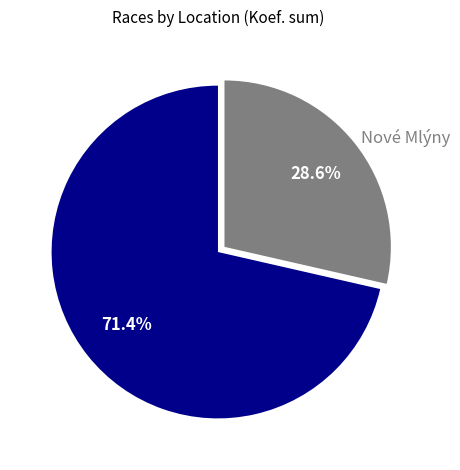

Does Nové Mlýny represent more than half of the total?

No